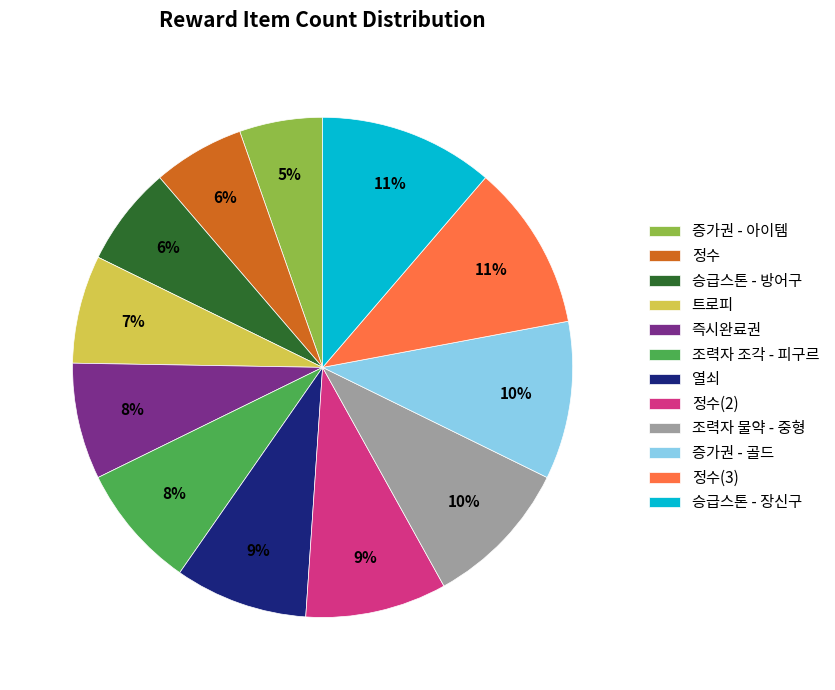

Is there a majority slice in this chart?

No